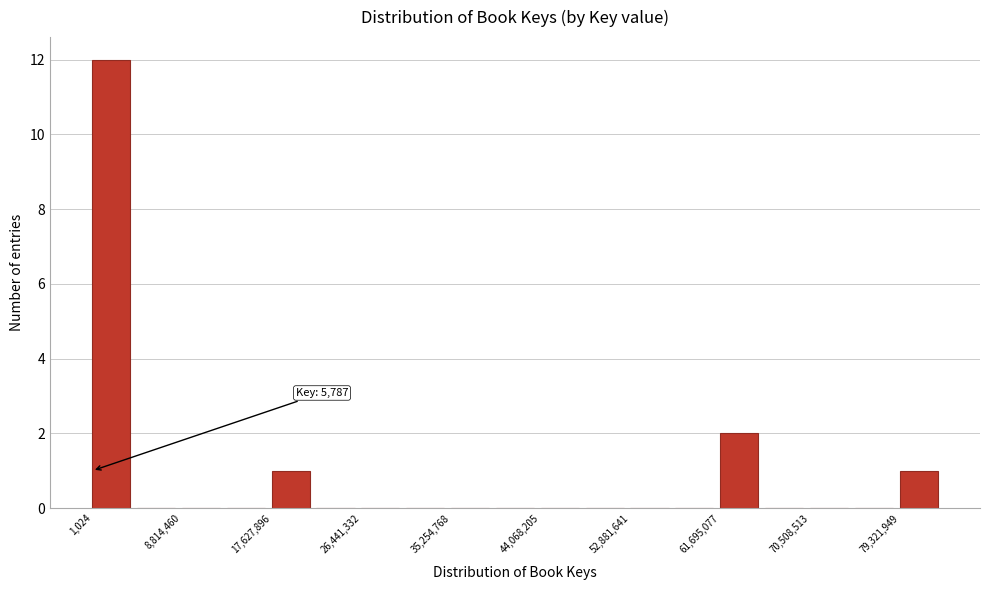

Over which range of the x-axis is the bar tallest?

0 to 4000000